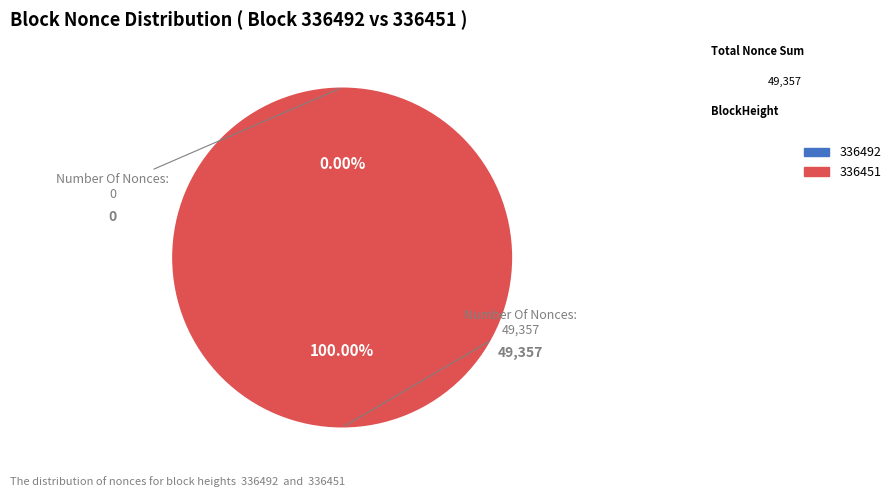

True or false: 336492 accounts for 1% of the total.

False